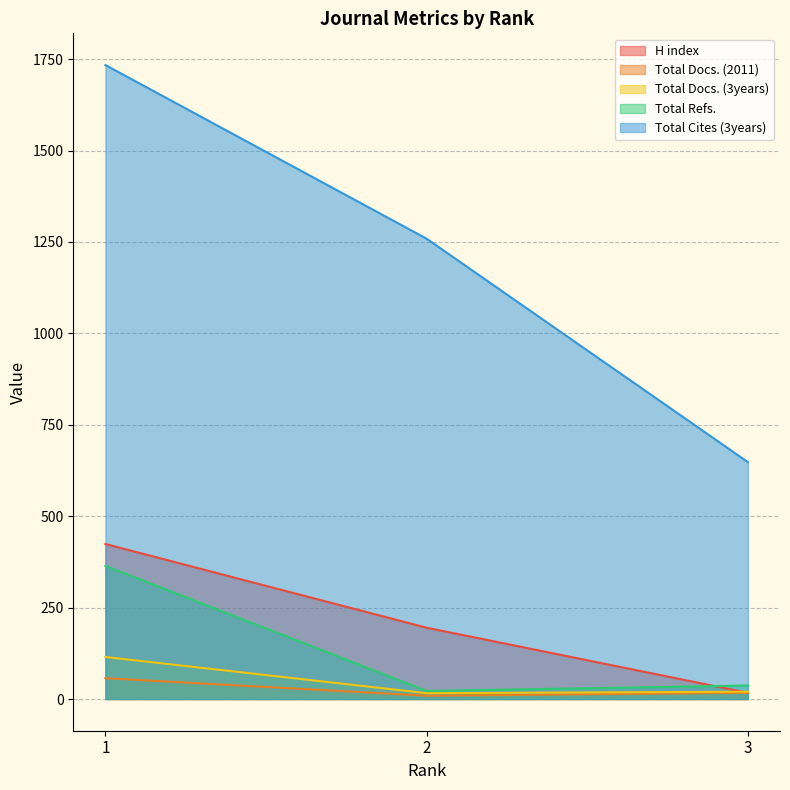

At which label is H index closest to 220?

2